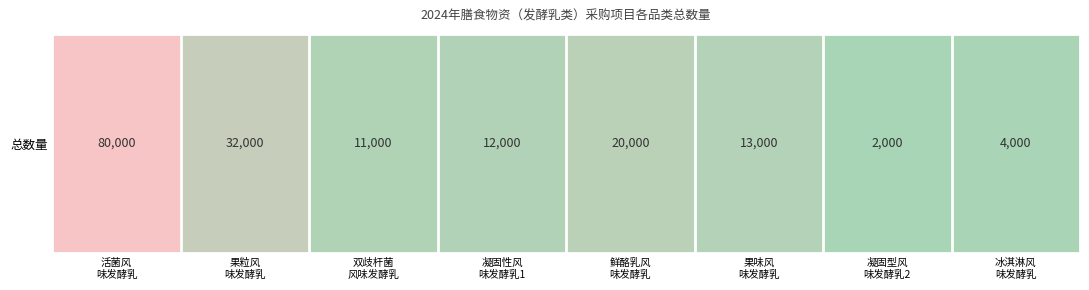

Rank the categories by value from lowest to highest.

凝固型风
味发酵乳2, 冰淇淋风
味发酵乳, 双歧杆菌
风味发酵乳, 凝固性风
味发酵乳1, 果味风
味发酵乳, 鲜酪乳风
味发酵乳, 果粒风
味发酵乳, 活菌风
味发酵乳